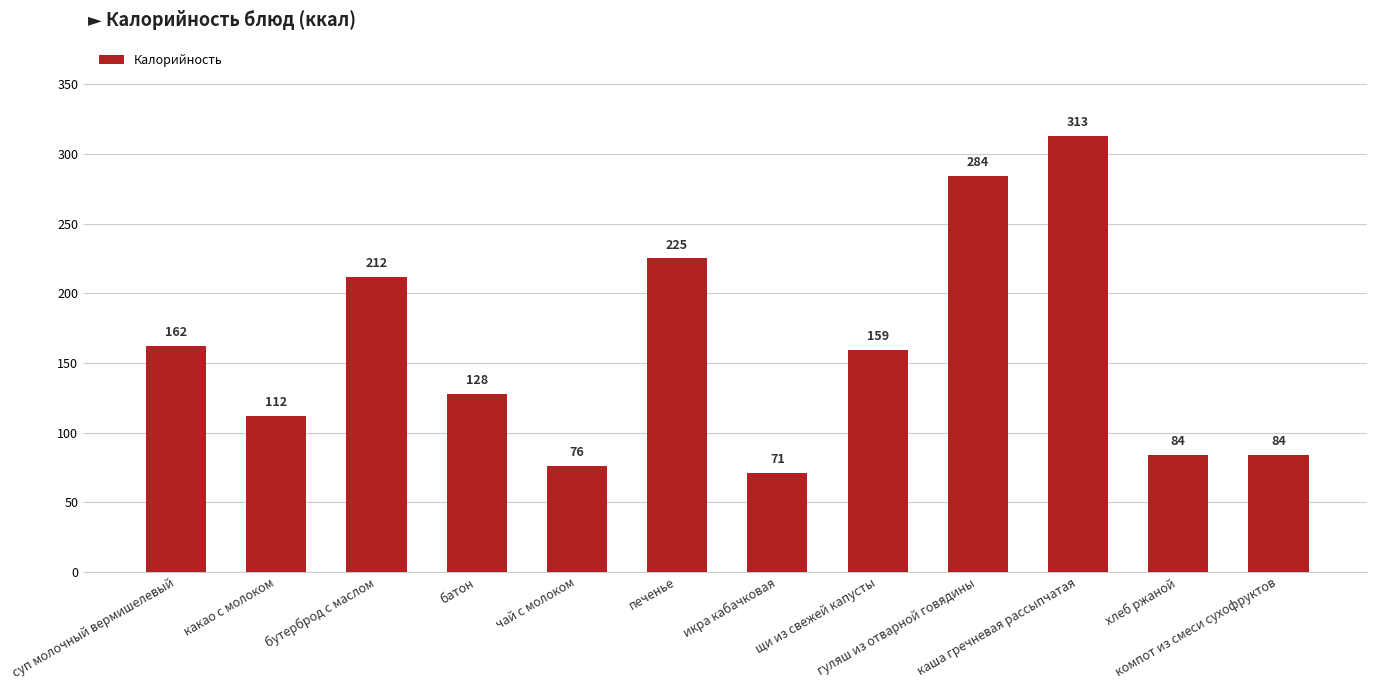

What is the label of the 4th bar from the right?

гуляш из отварной говядины